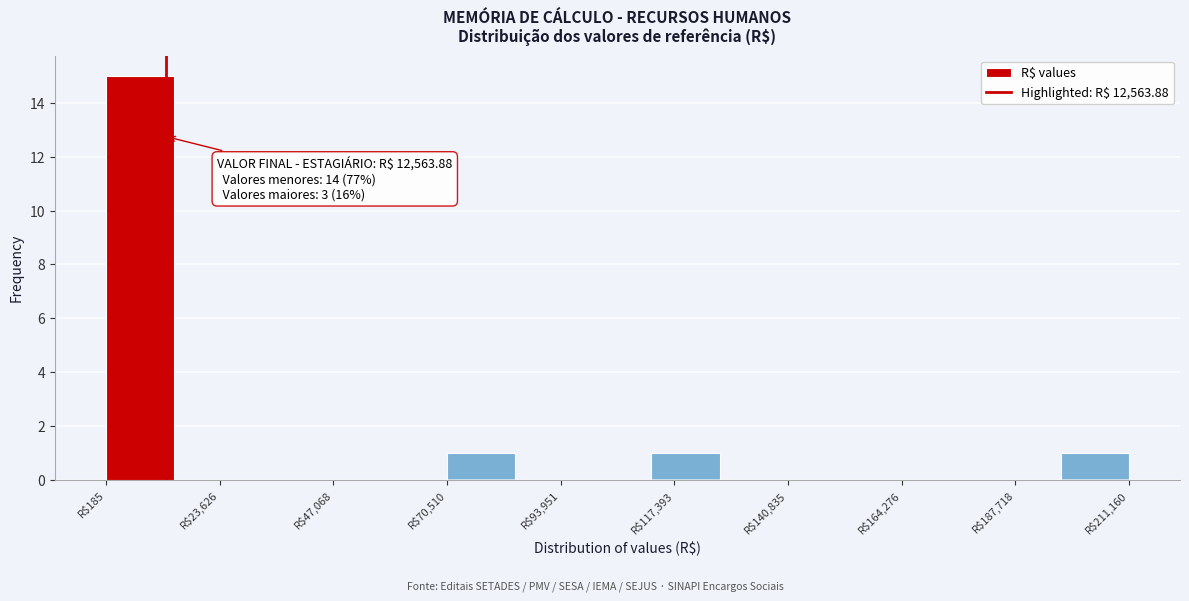

Read against the x-axis, roughly where is the centre of the tallest bar?

5000